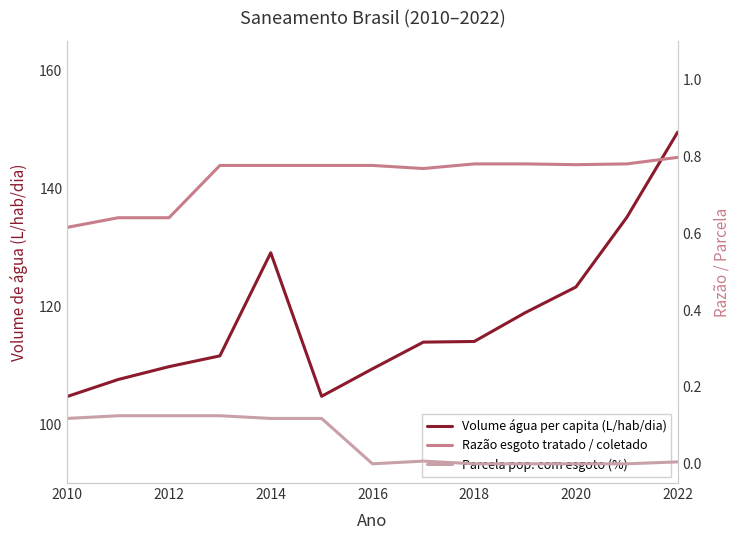

What is the value of the Volume água per capita (L/hab/dia) point at the 8th from the left?

113.9